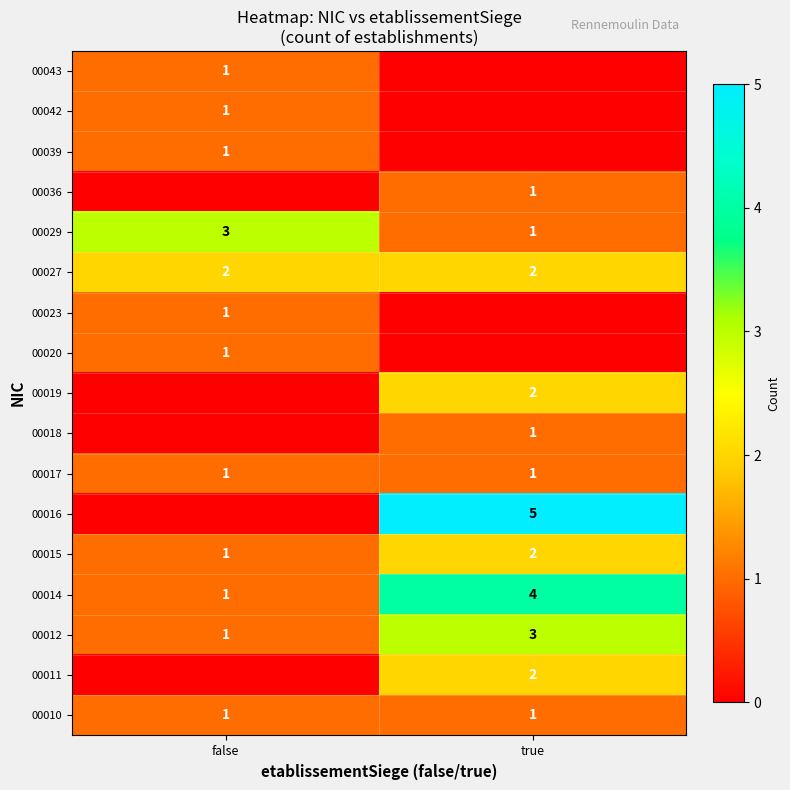

The value of 00010 at false is 1. True or false?

True